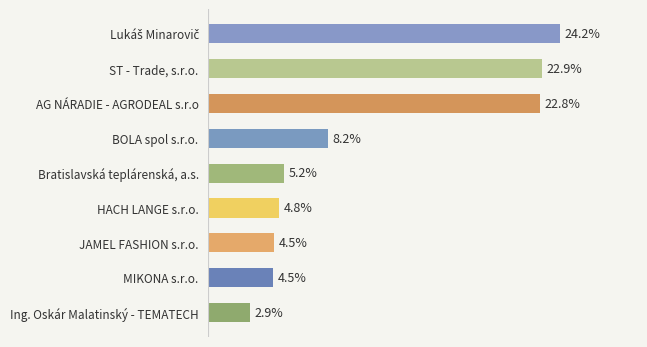

Does the chart contain stacked bars?

No